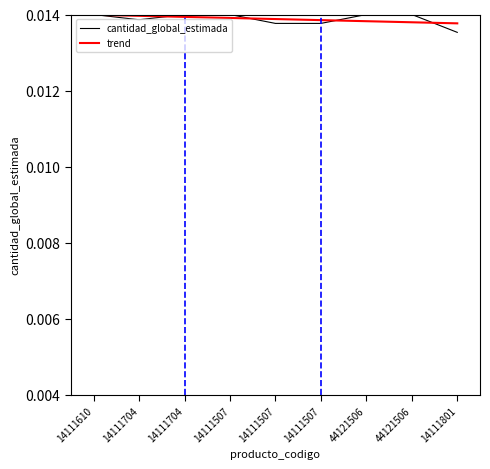

Which category has the lowest value in the trend series?

14111801